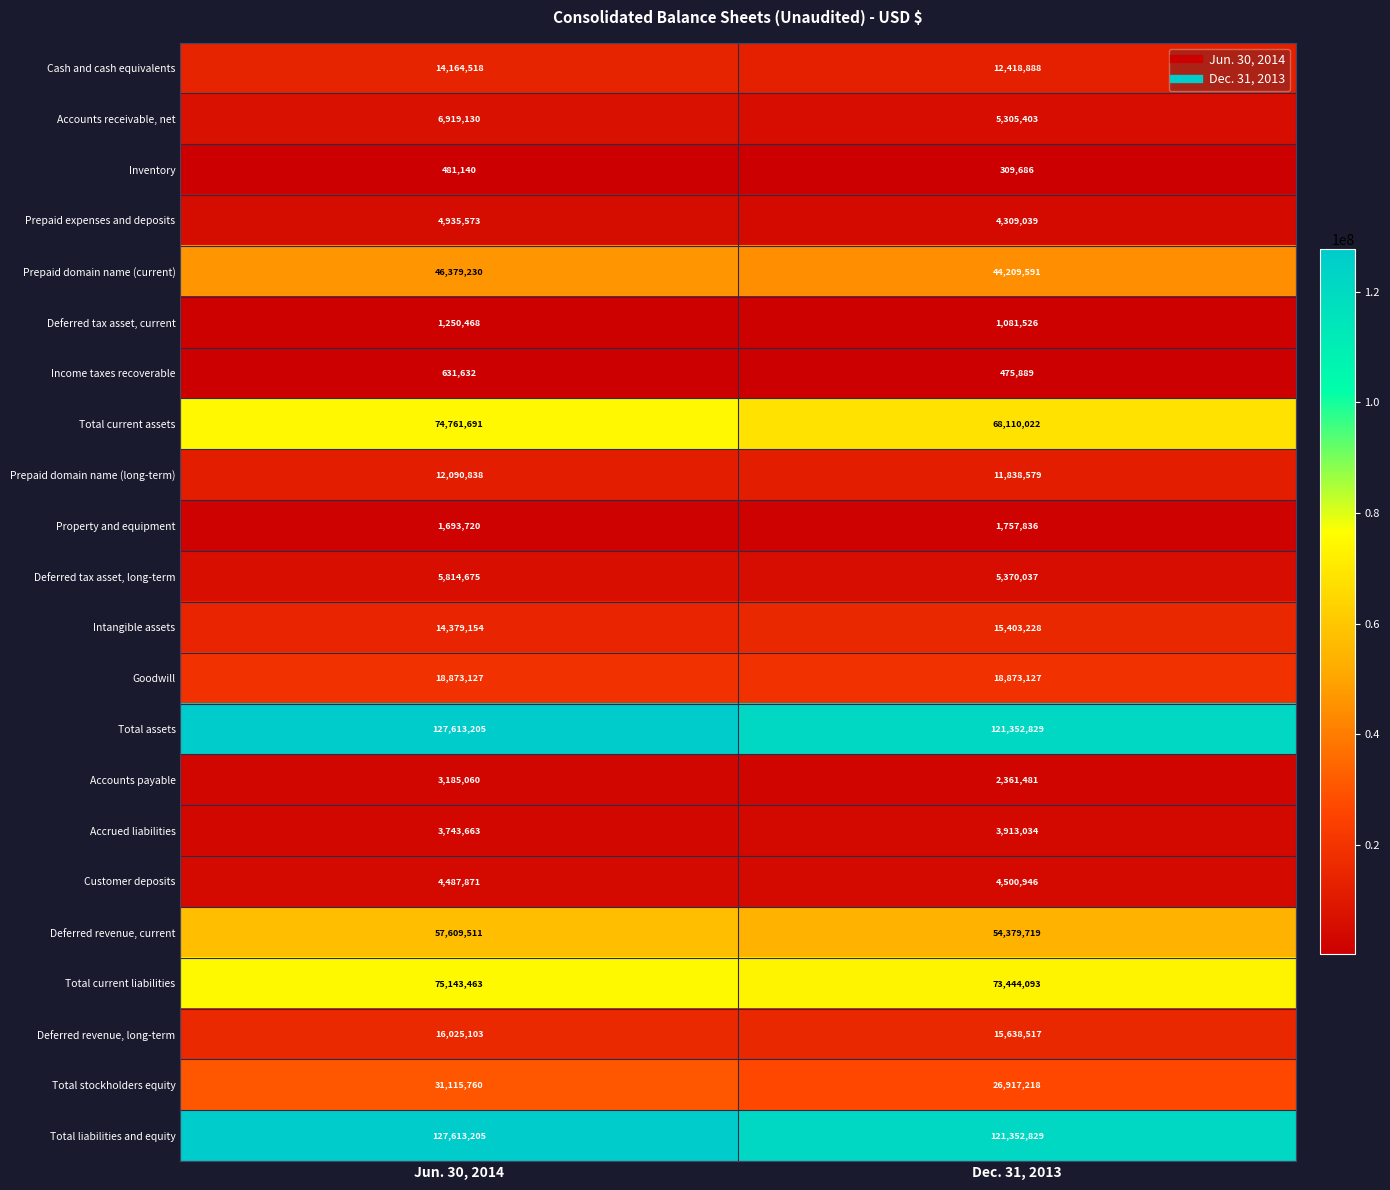

Rank the categories by Deferred revenue, current value from lowest to highest.

Dec. 31, 2013, Jun. 30, 2014